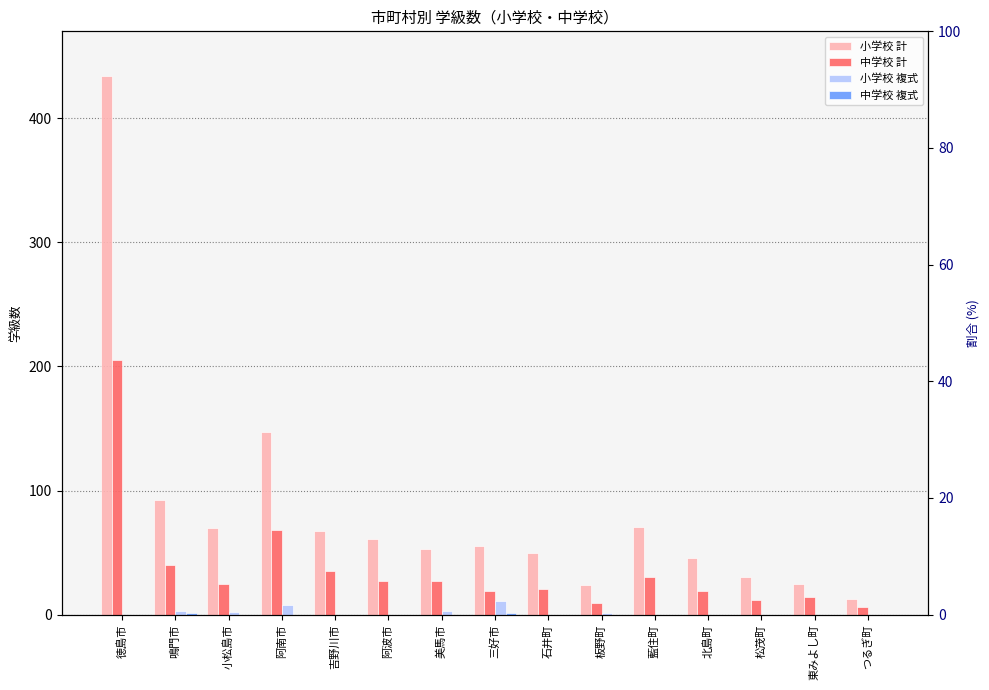

Where is 小学校 計 nearest to the value 223?

阿南市